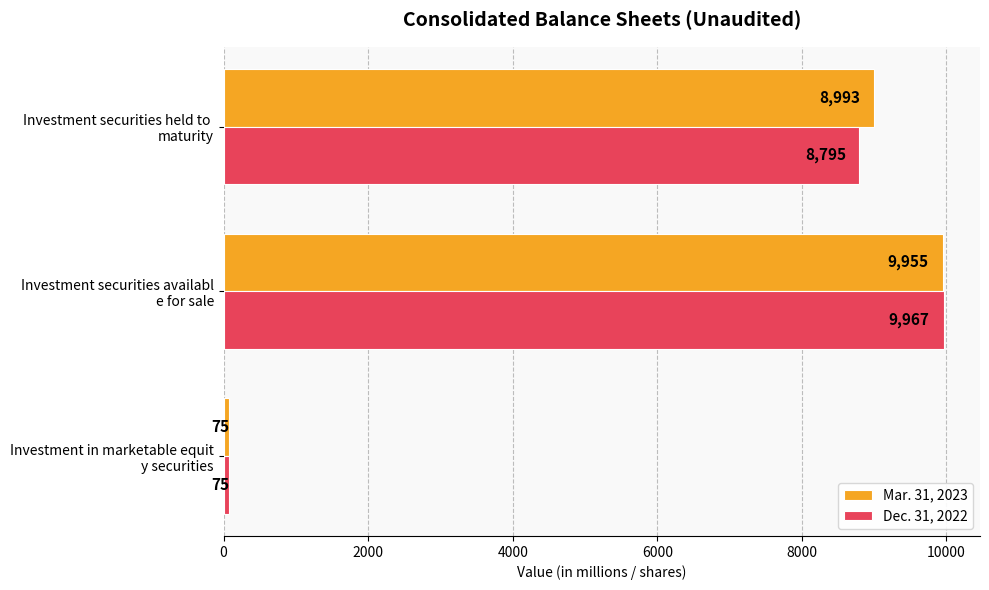

Count the number of data series in this chart.

2